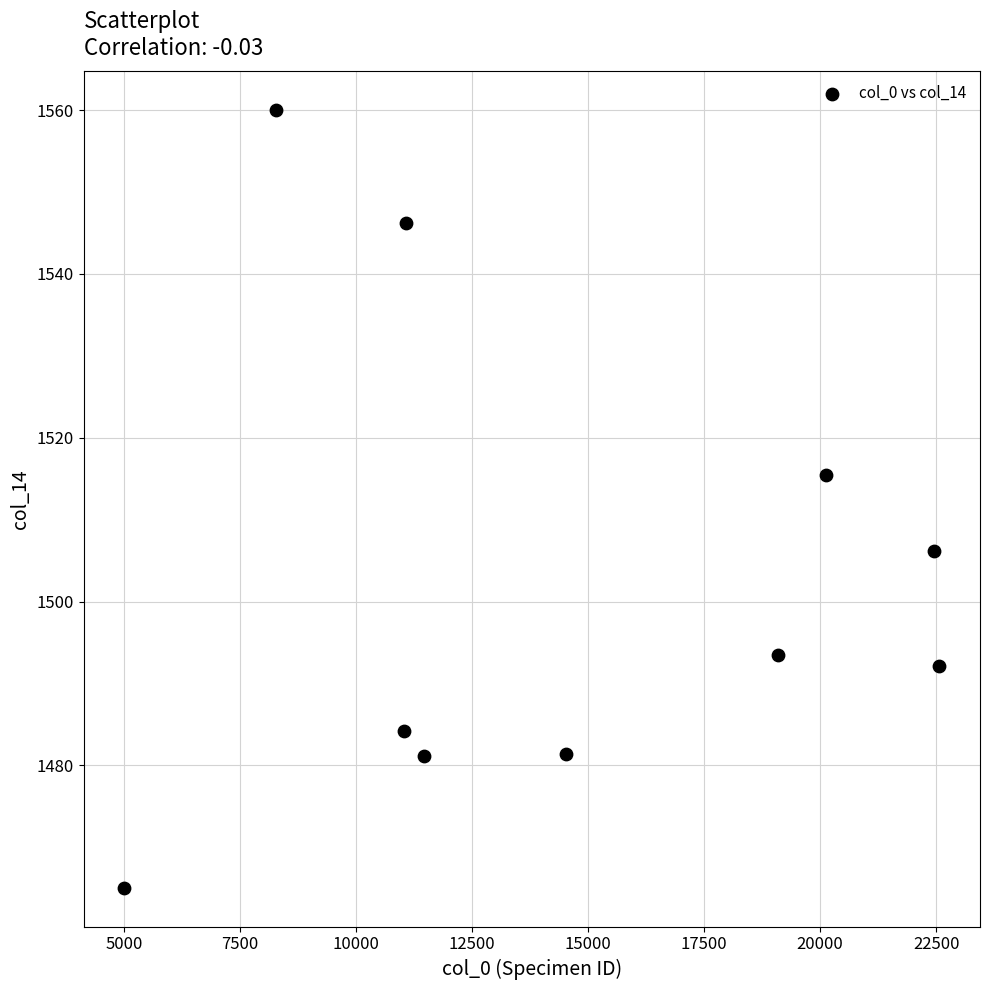

What is the average Y value?

1502.5